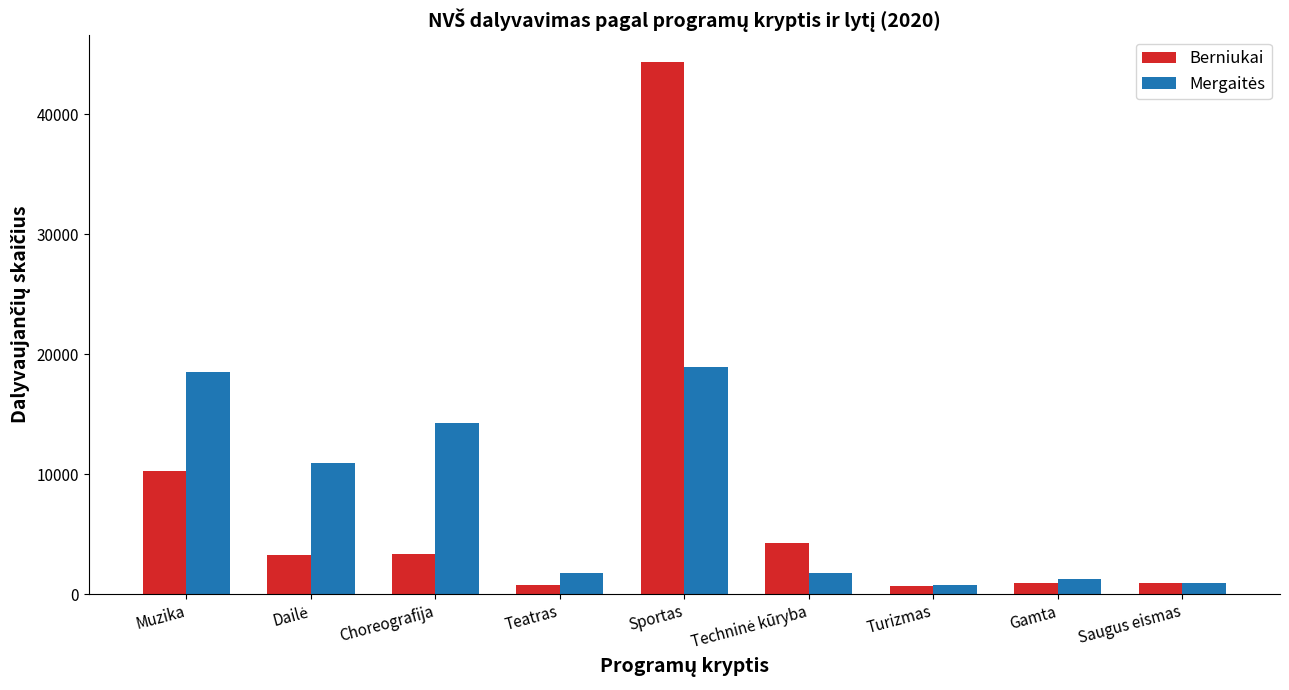

At how many categories does at least one series exceed 9629?

4